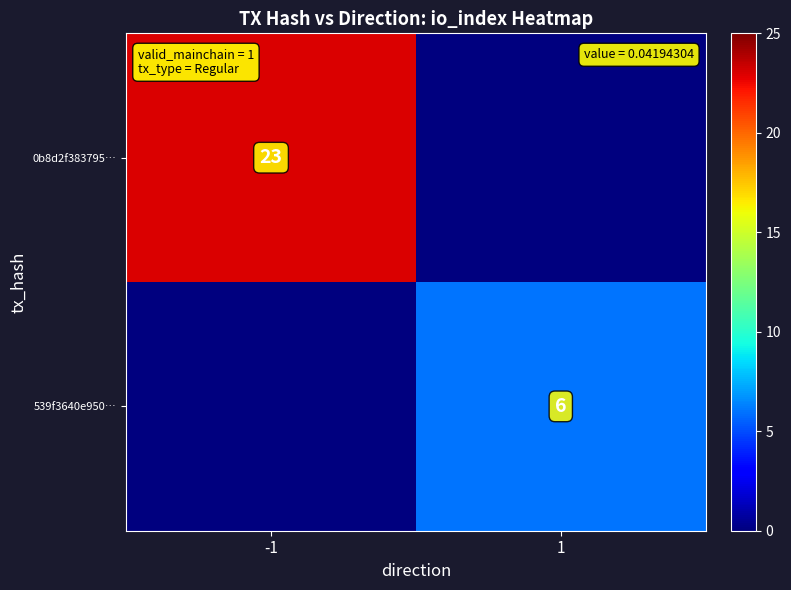

True or false: 539f3640e950… has a value of 6 at 1.

True